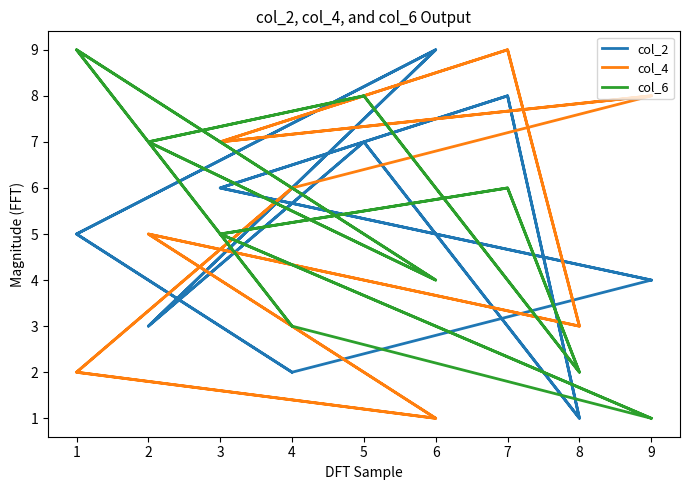

True or false: col_4 and col_6 intersect in this chart.

True